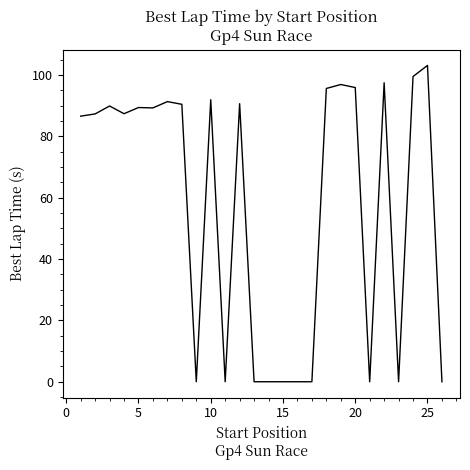

What is the difference between the maximum and minimum values?

103.1